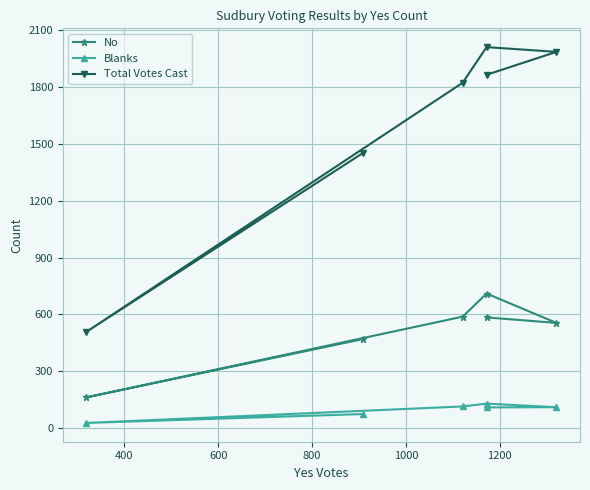

Which series has the largest range (max minus min)?

Total Votes Cast